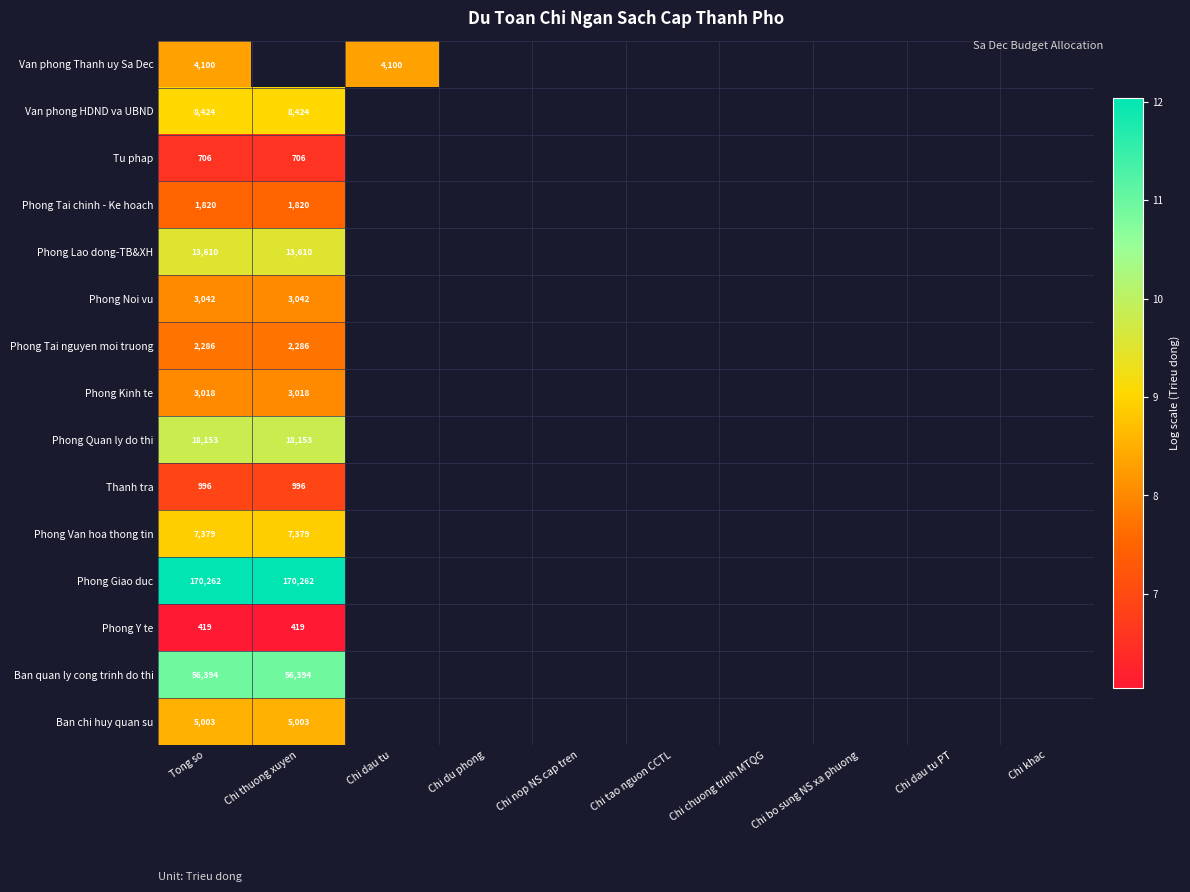

Count the number of categories in the chart.

10